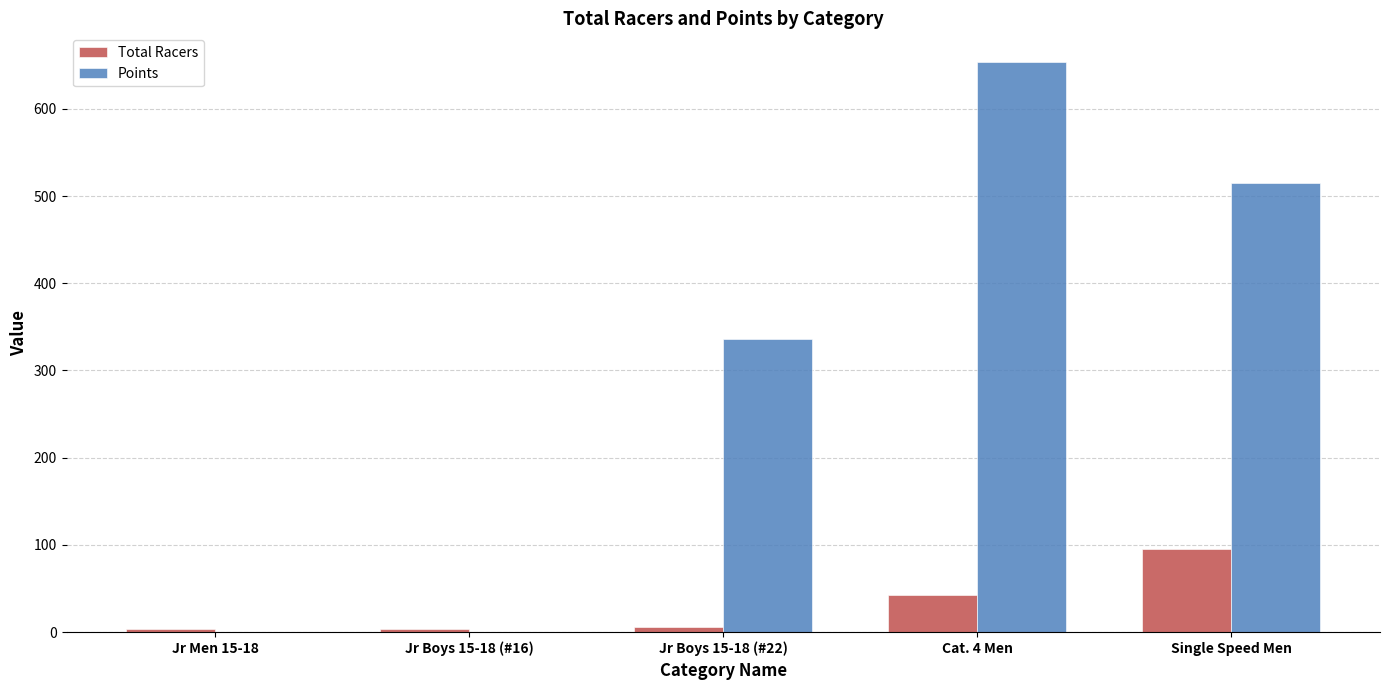

At which category is the sum across all series the highest?

Cat. 4 Men